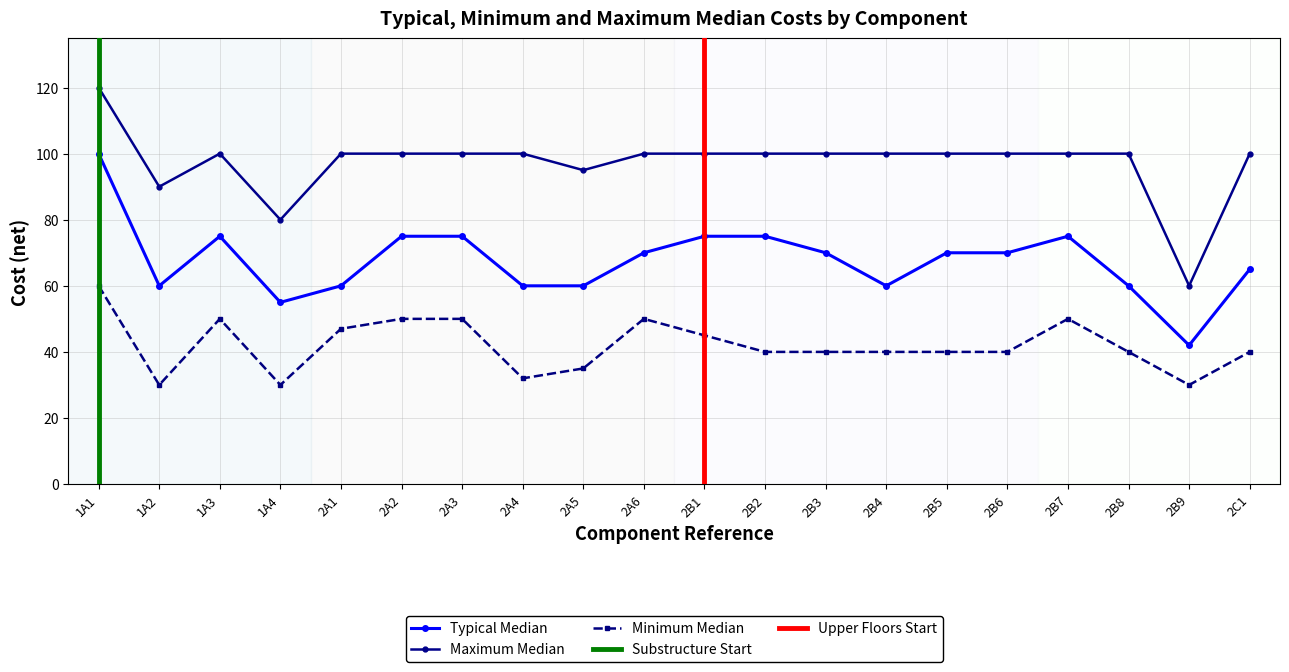

True or false: Minimum Median and Typical Median intersect in this chart.

False